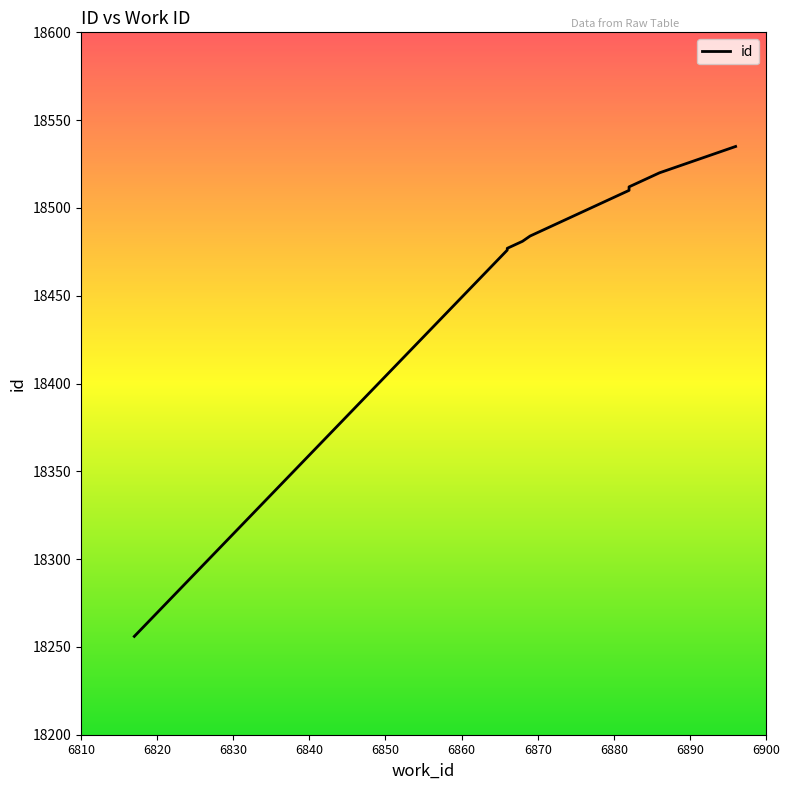

Read the value at 6869, to the nearest 5.

18485